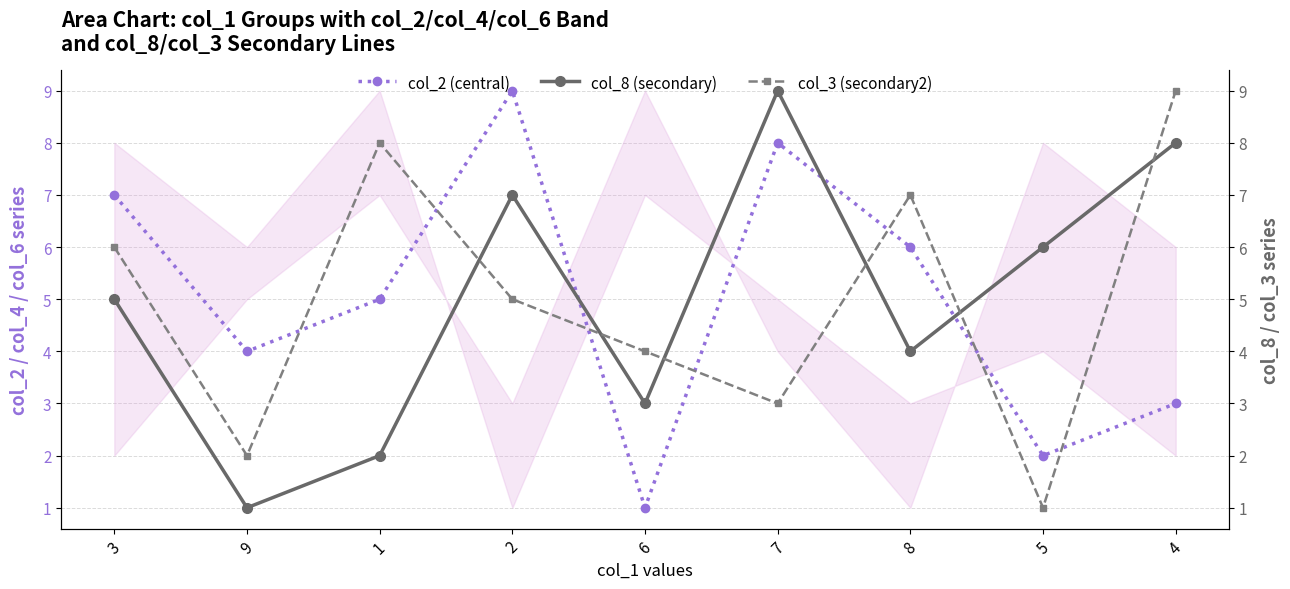

How many times do col_3 (secondary2) and col_2 (central) cross each other?

7